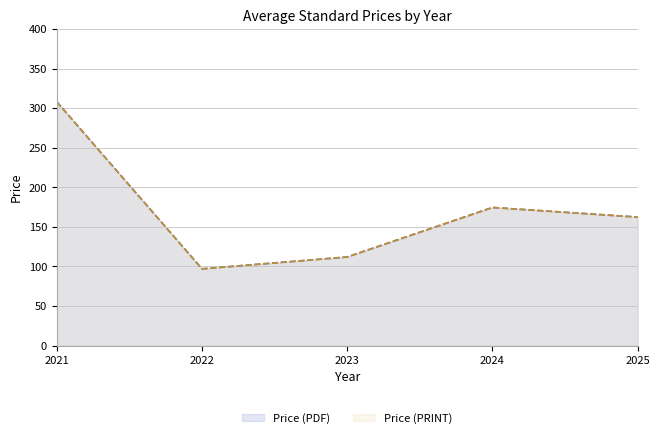

True or false: Price (PDF) and Price (PRINT) cross at least once.

False